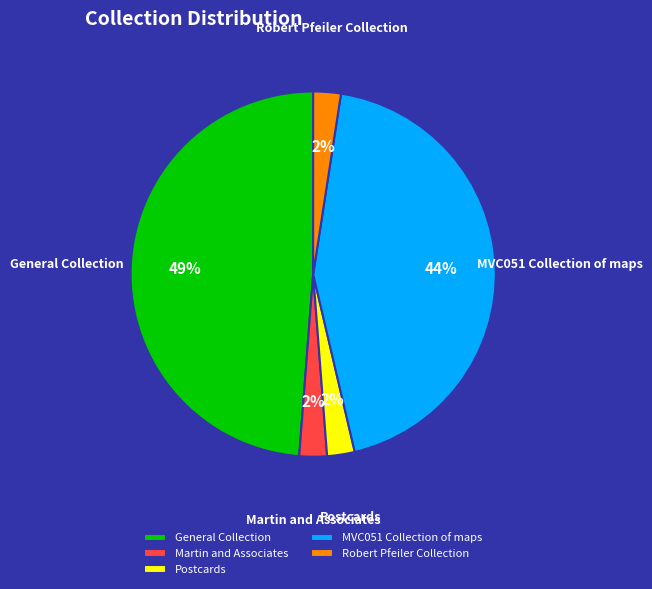

True or false: Postcards accounts for 2% of the total.

True